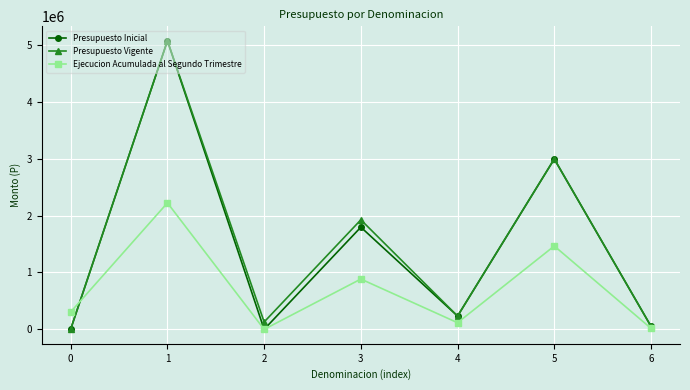

What is the spread (max minus min) of values at 2?

129577